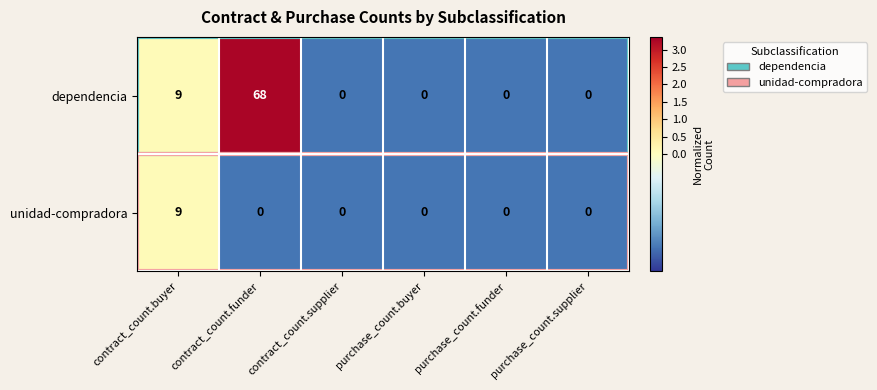

At how many categories does at least one series exceed 2?

2